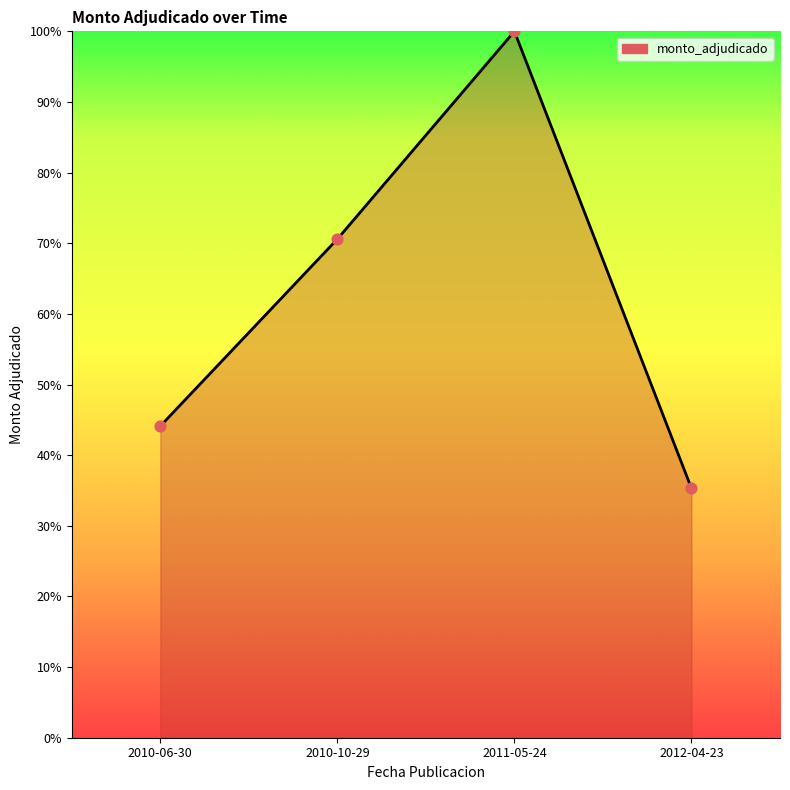

Approximately how many times larger is the value at 2012-04-23 compared to 2011-05-24?

0.4